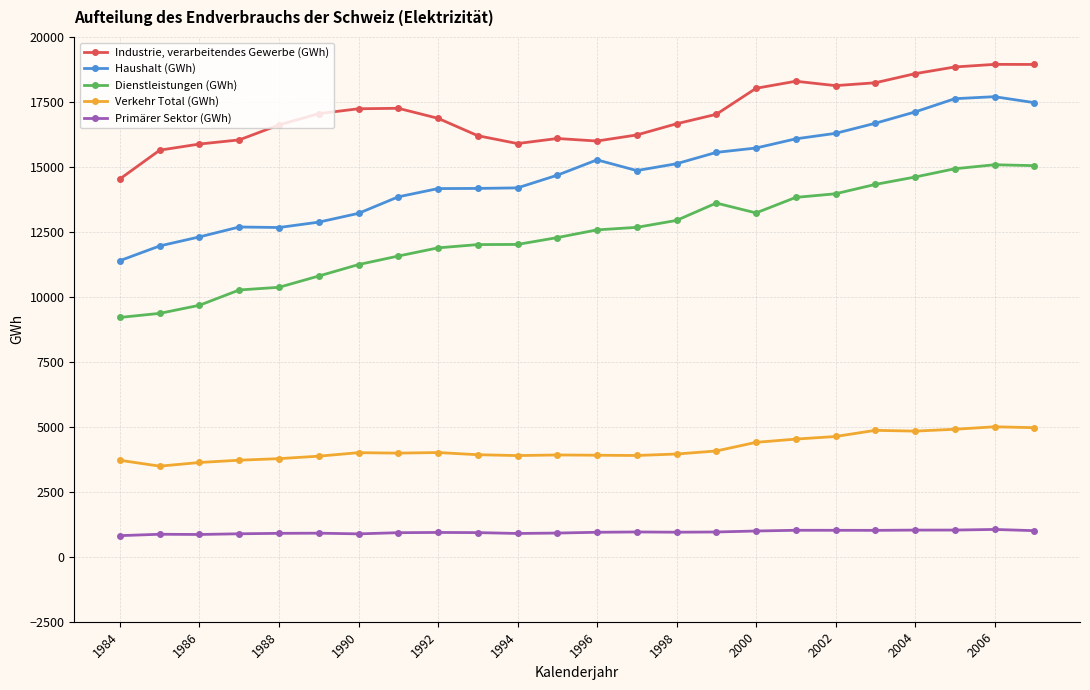

What is the difference between the maximum and minimum values in the Dienstleistungen (GWh) series?

5874